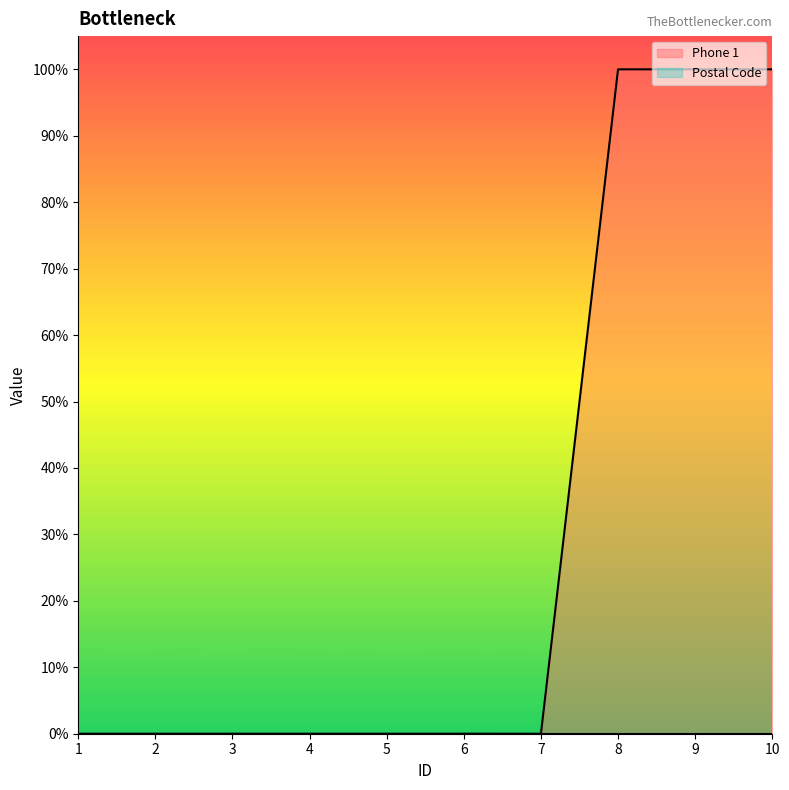

Count the number of categories in the chart.

10